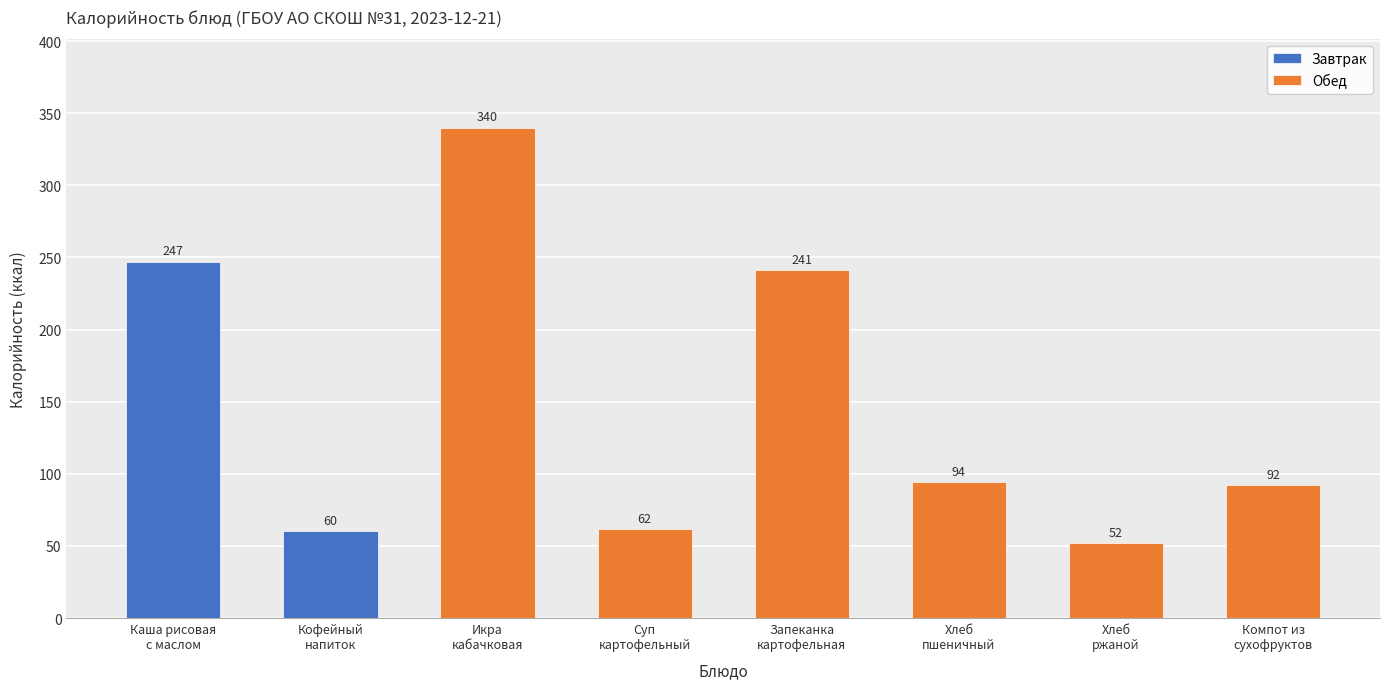

What is the difference between the maximum and second lowest values?

280.0